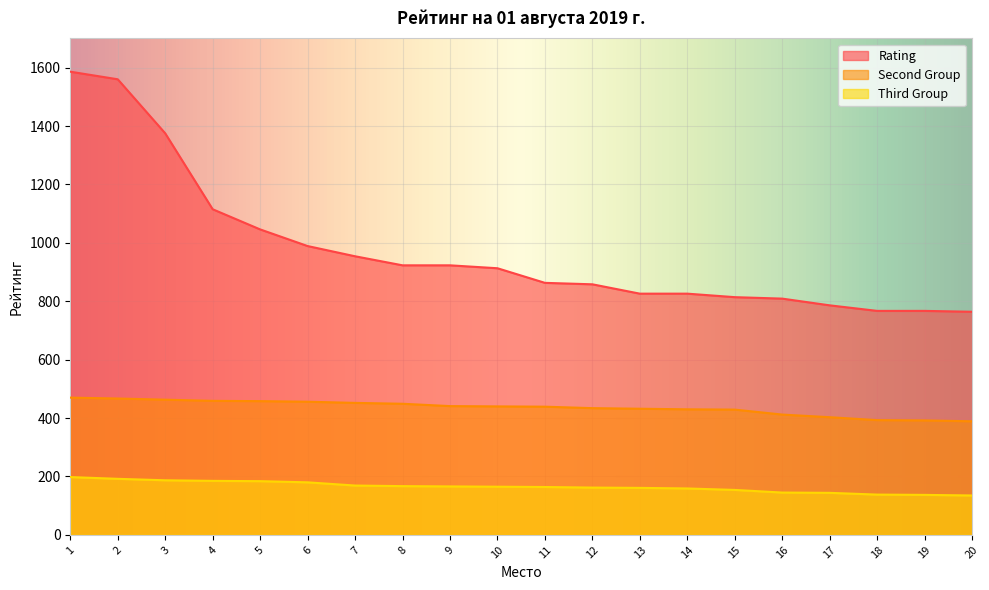

What is the greatest value displayed?

1586